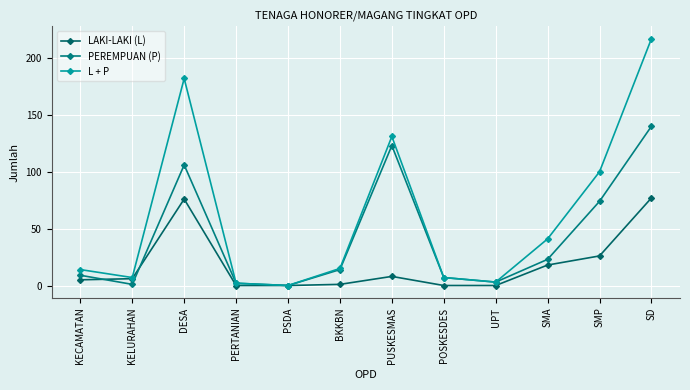

What are all the series names shown in the legend?

LAKI-LAKI (L), PEREMPUAN (P), L + P